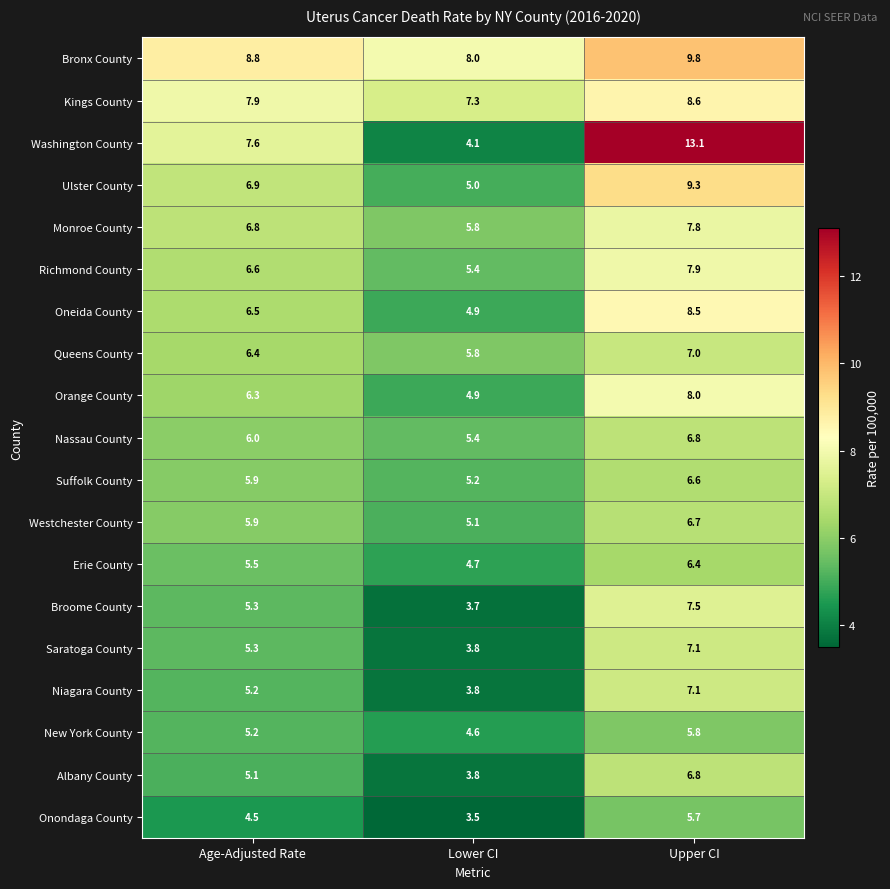

True or false: Bronx County has a value of 8.0 at Lower CI.

True